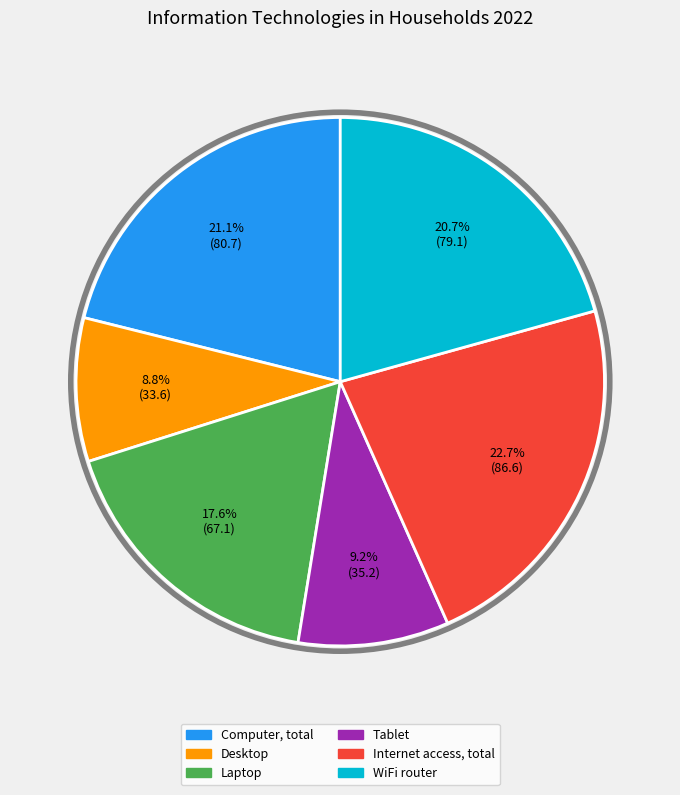

Which category has the biggest portion of the pie?

Internet access, total